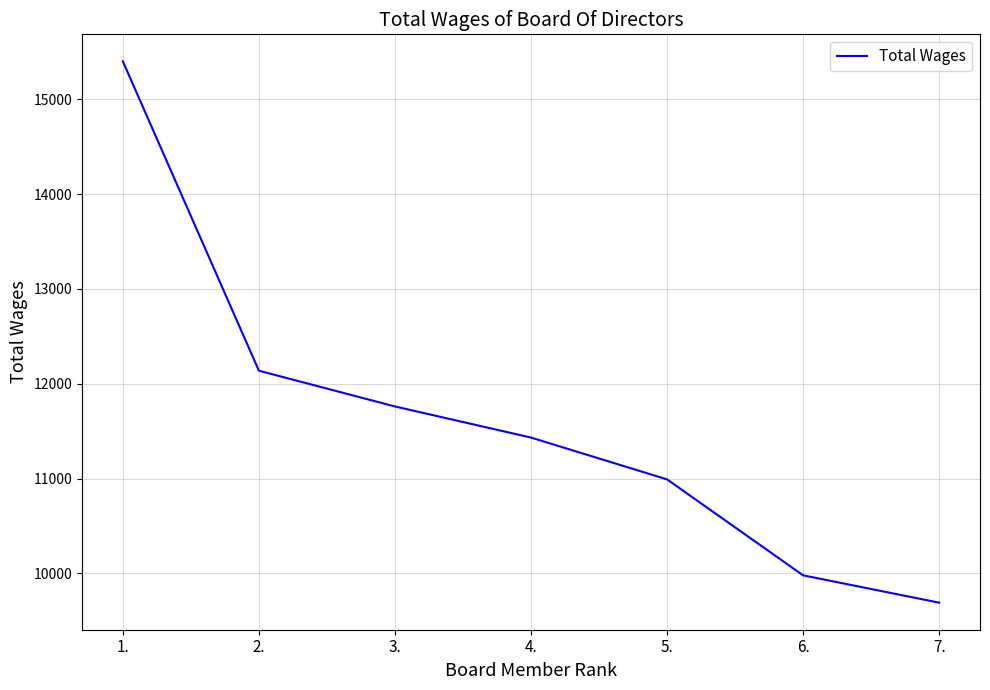

Which category has the highest value across all series?

1.